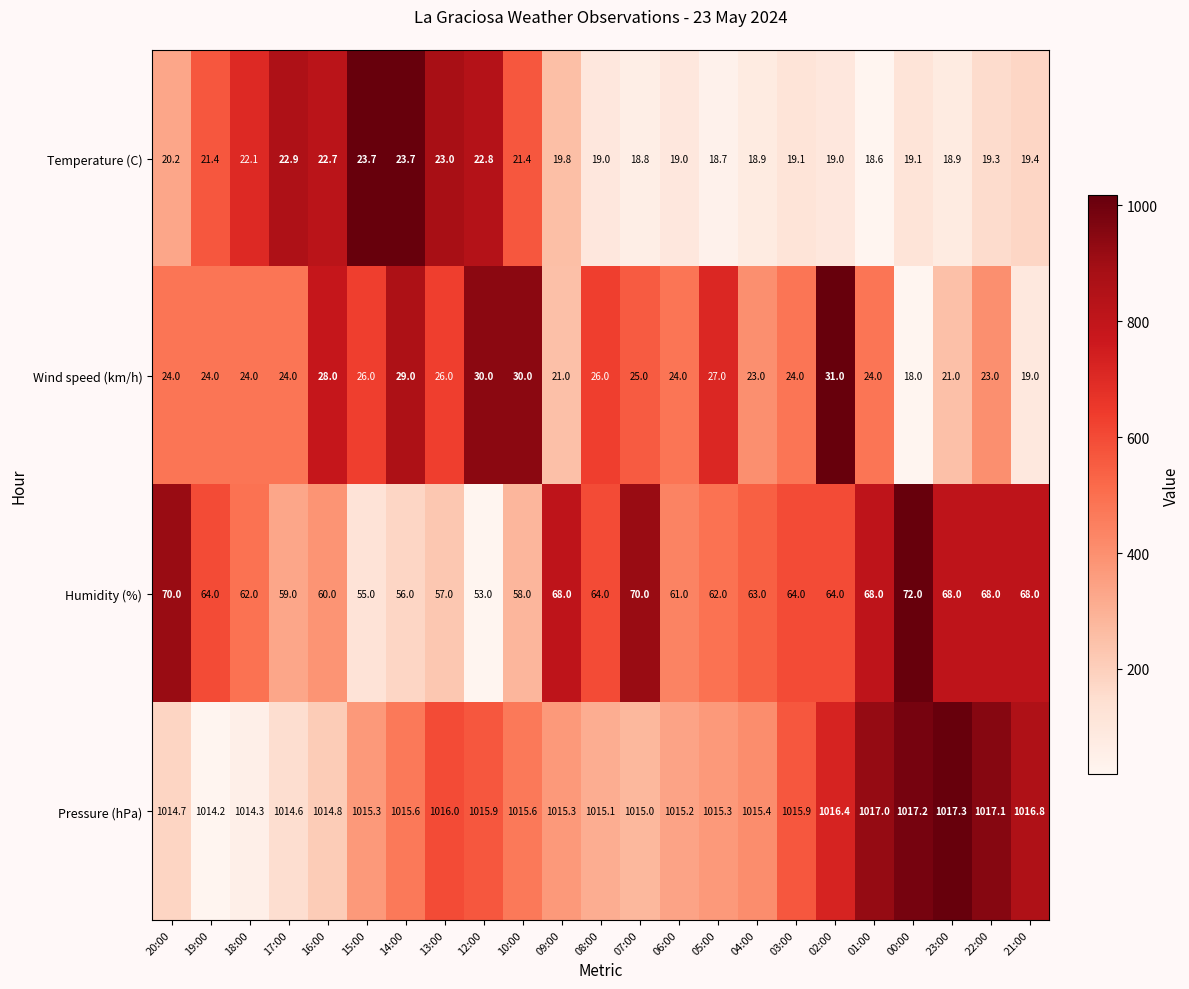

What is the sum of the Temperature (C) values at 13:00 and 21:00?

42.4